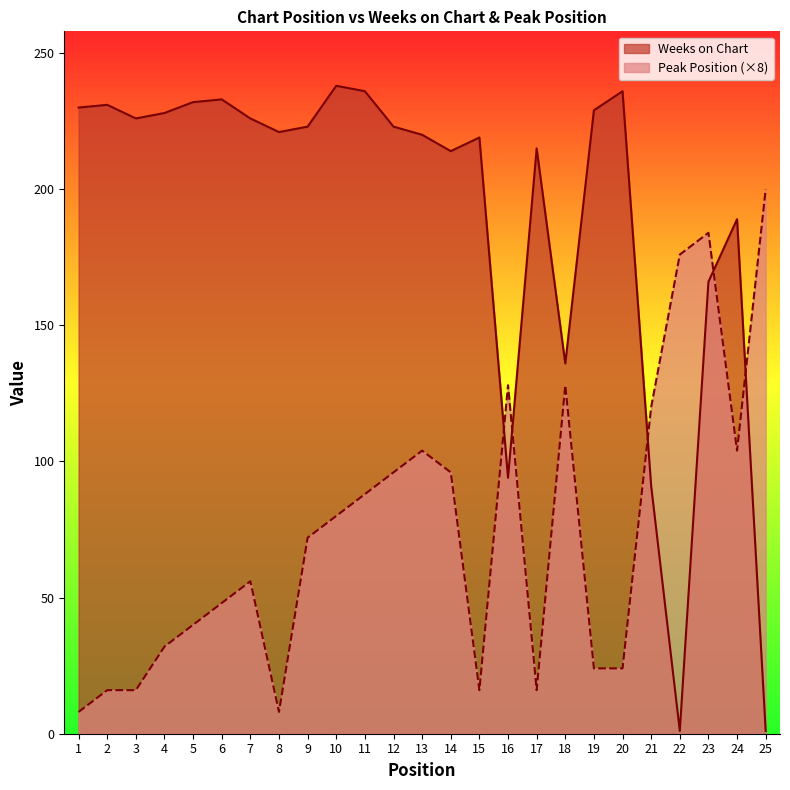

At which label does Peak Position first exceed 72?

10